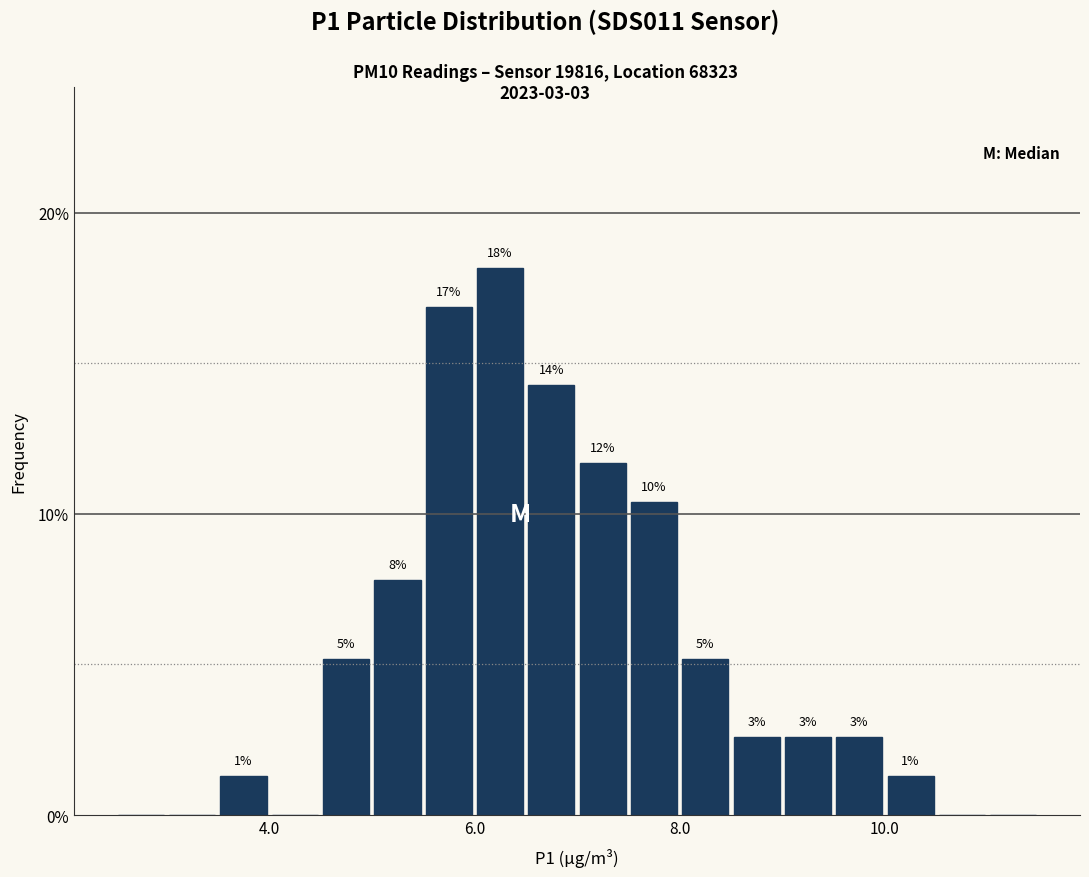

Read against the x-axis, roughly where is the centre of the tallest bar?

6.2